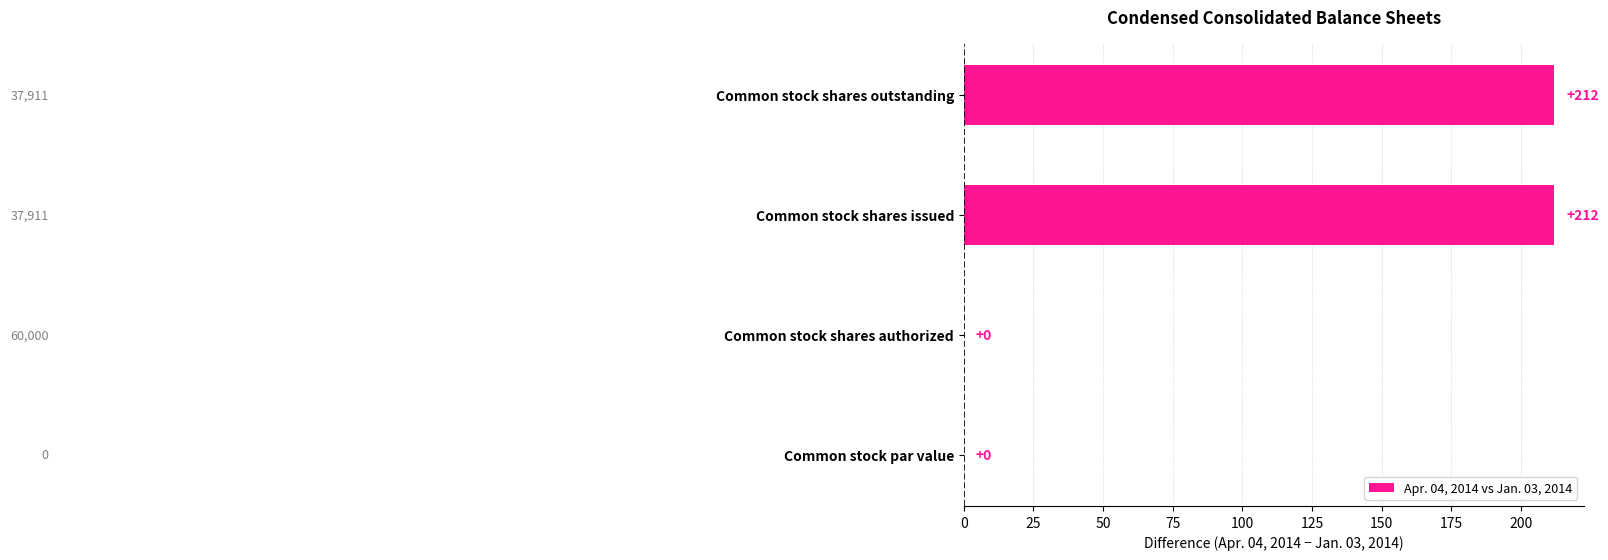

What is the sum of all values?

424